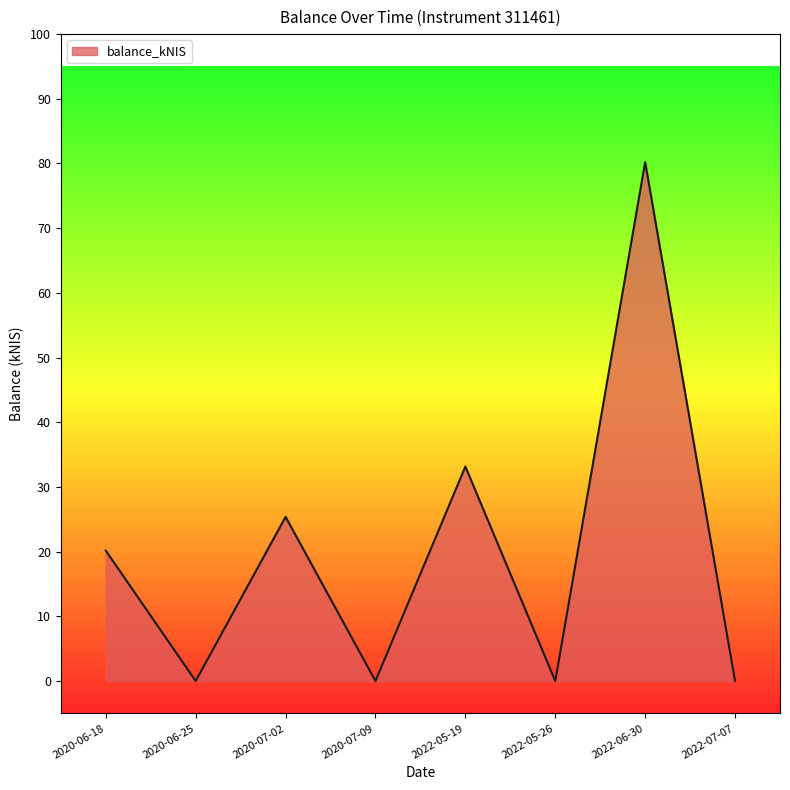

At which category does the data reach its first local valley?

2020-06-25